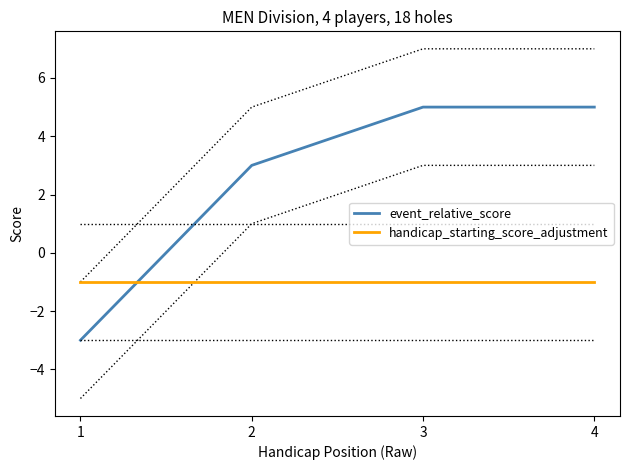

What is the difference between the highest and lowest values at 1?

2